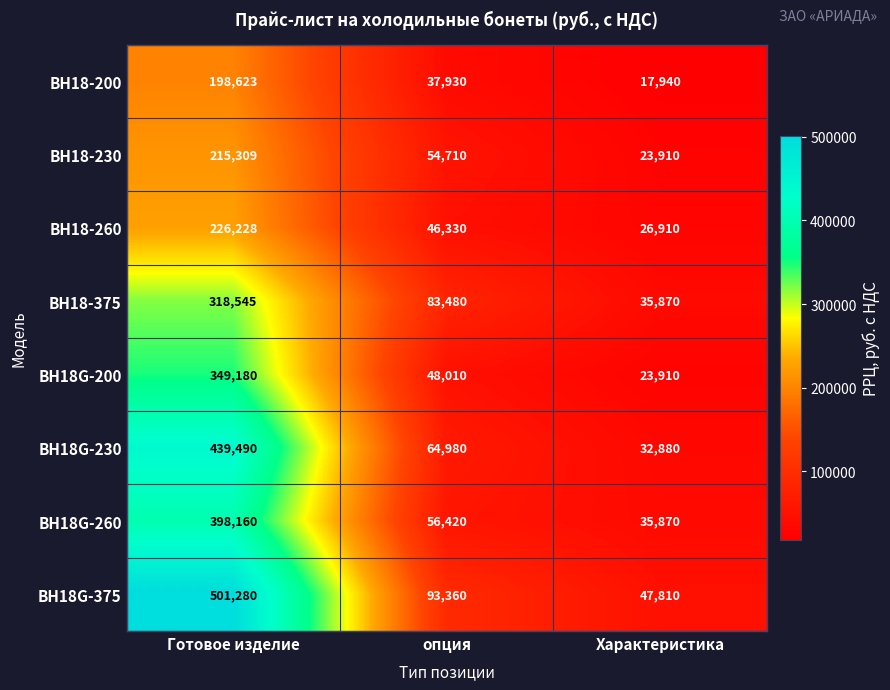

The value of ВН18-230 at Характеристика is 23910. True or false?

True